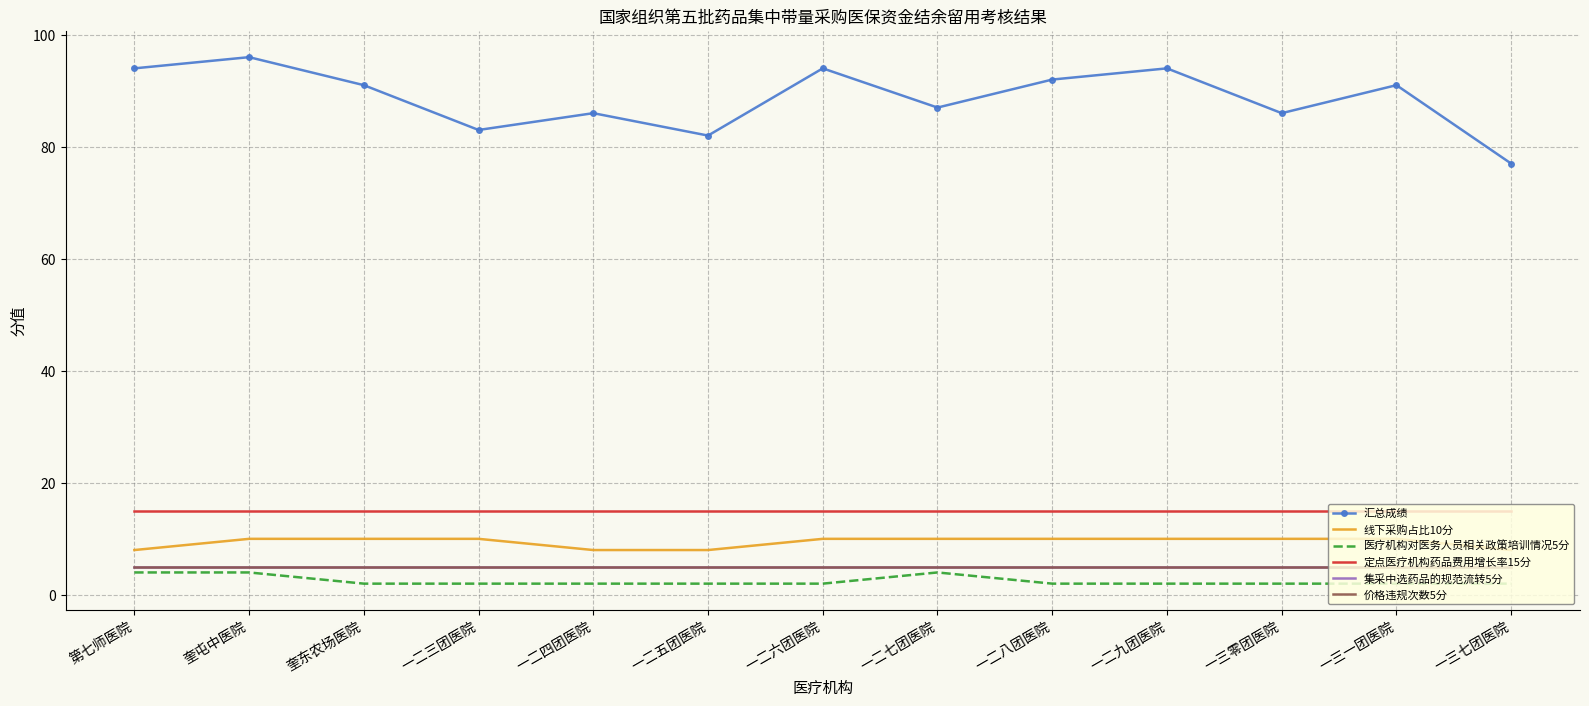

True or false: 价格违规次数5分 has more than 2 interior local peaks.

False